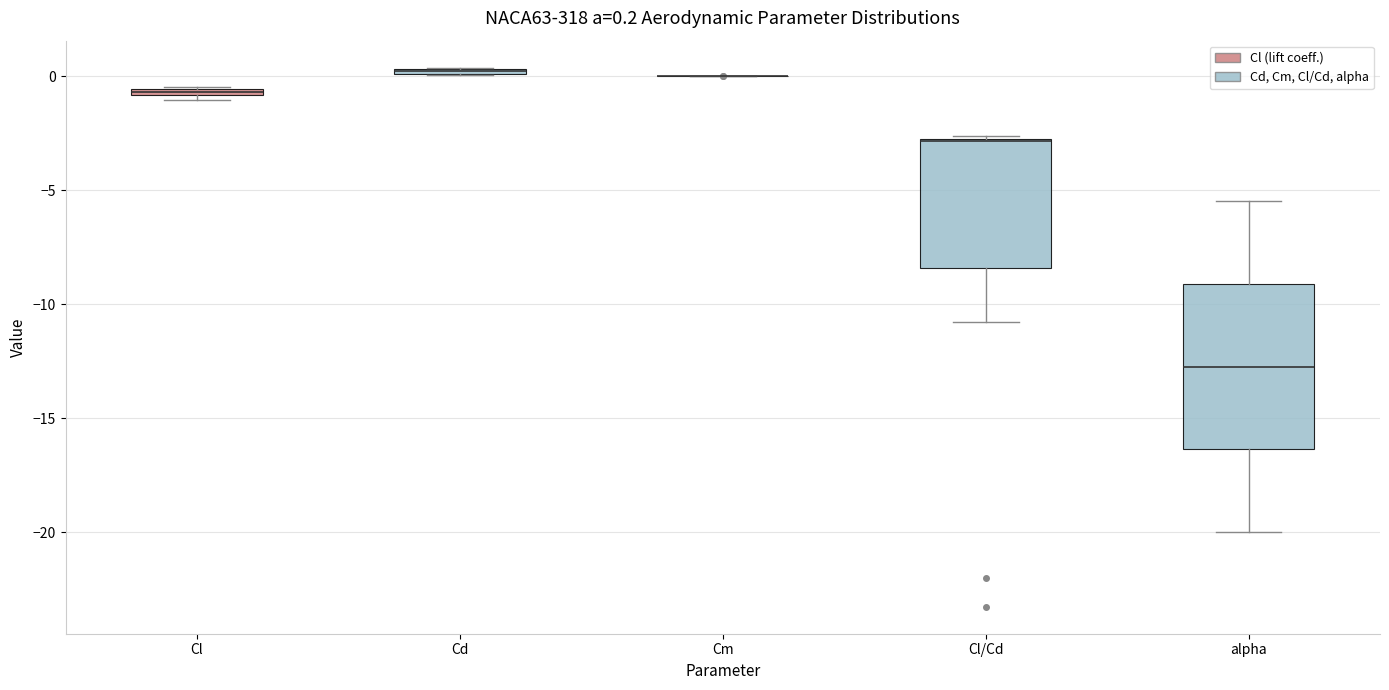

Comparing the boxes themselves (not the whiskers), which one is the tallest?

alpha